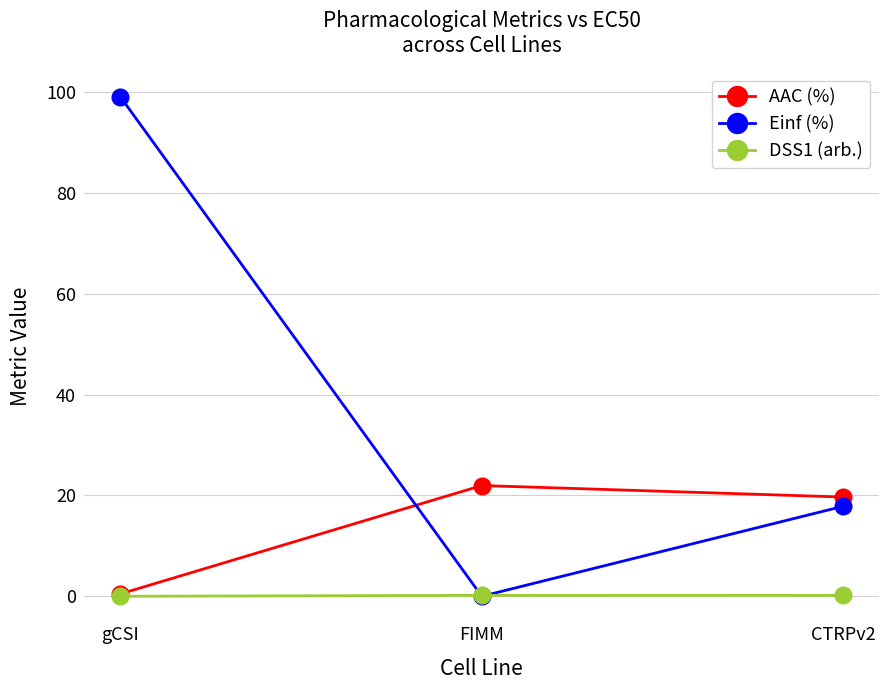

Between gCSI and CTRPv2, which series saw the biggest shift?

Einf (%)